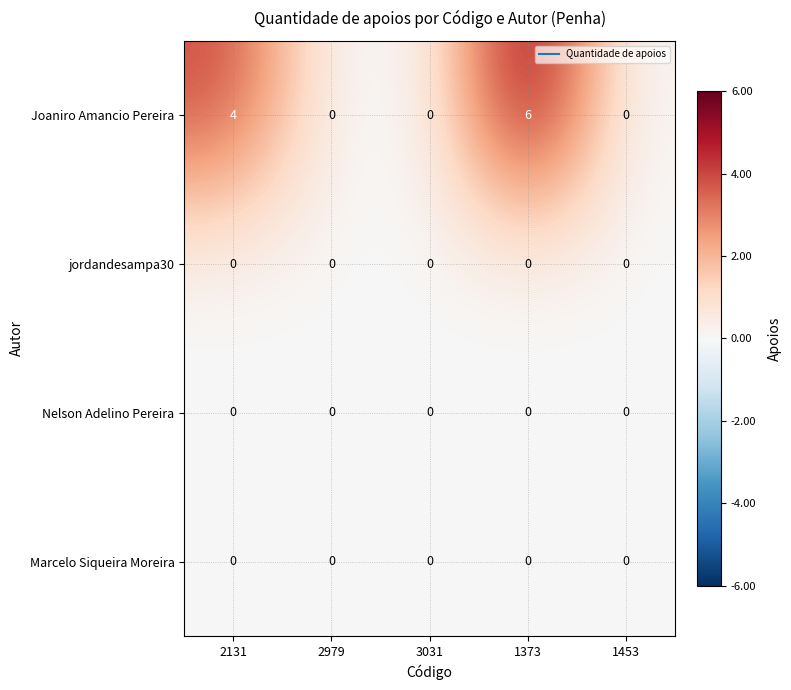

True or false: jordandesampa30 has a value of 0 at 3031.

True